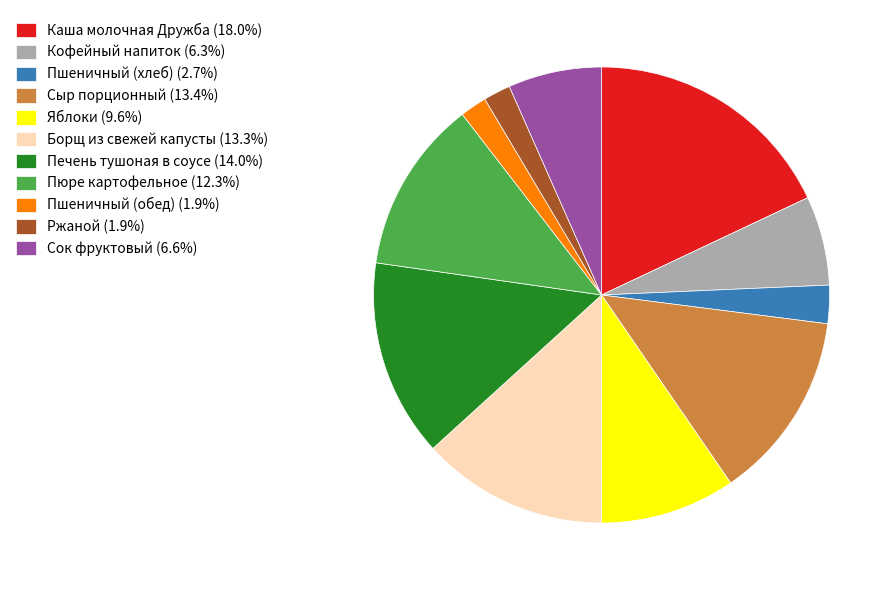

Combined, do Пшеничный (обед) (1.9%) and Кофейный напиток (6.3%) account for over 50%?

No